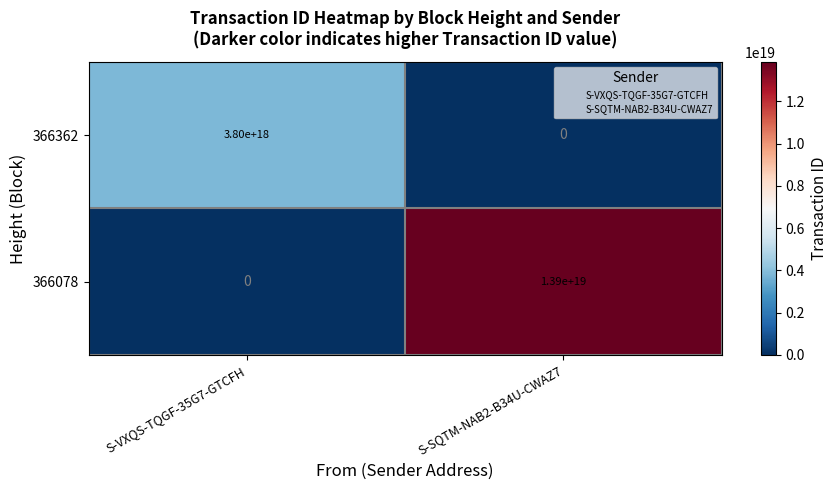

Is the value of 366078 at S-SQTM-NAB2-B34U-CWAZ7 greater than the value of 366362 at S-VXQS-TQGF-35G7-GTCFH?

Yes